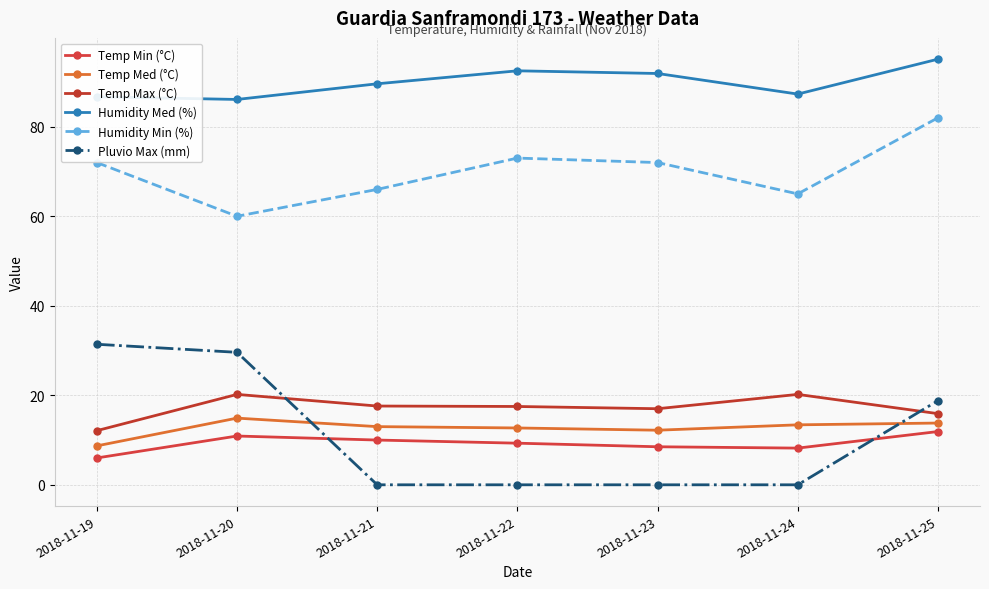

Which has a higher value, 2018-11-20 or 2018-11-22?

2018-11-20